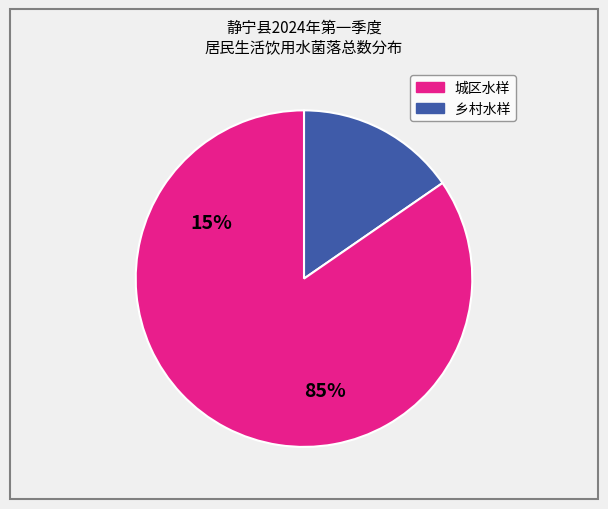

Is there a majority slice in this chart?

Yes